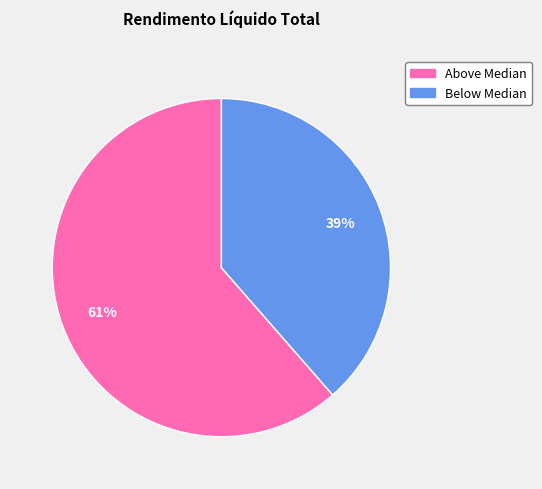

To the nearest percent, what is the average slice percentage?

50%